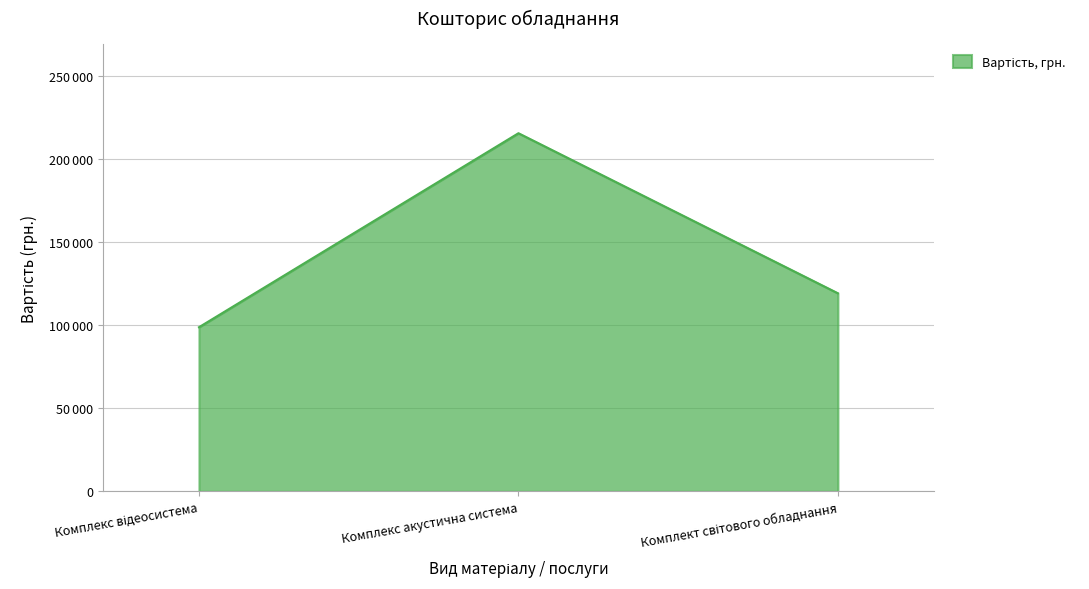

What is the sum of the values at Комплекс акустична система and Комплект світового обладнання?

335177.2